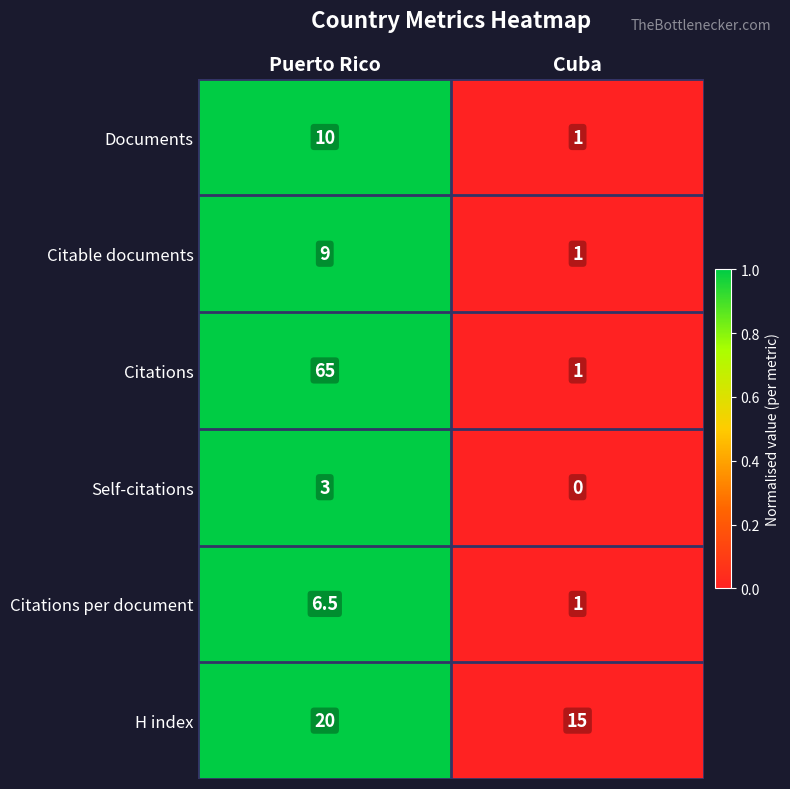

The value of Citations at Cuba is 1.0. True or false?

True